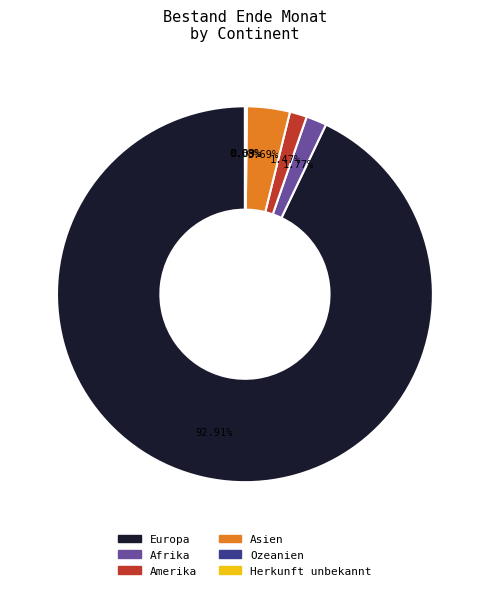

Approximately how many times larger is the value at Afrika compared to Amerika?

1.2